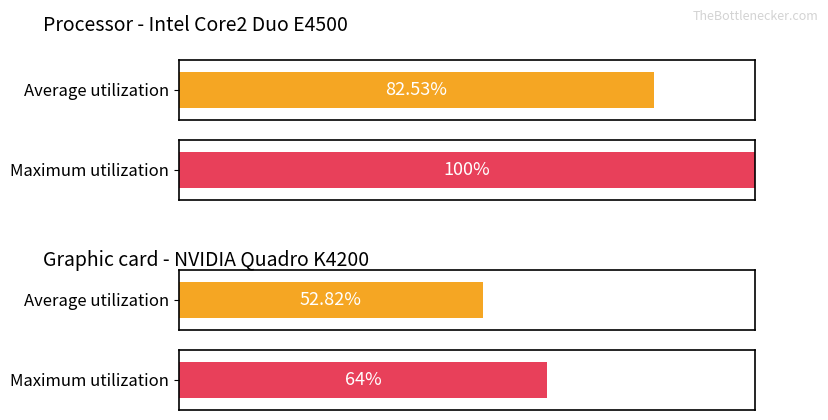

Rank the series at 4 from lowest to highest value.

Average utilization, Maximum utilization